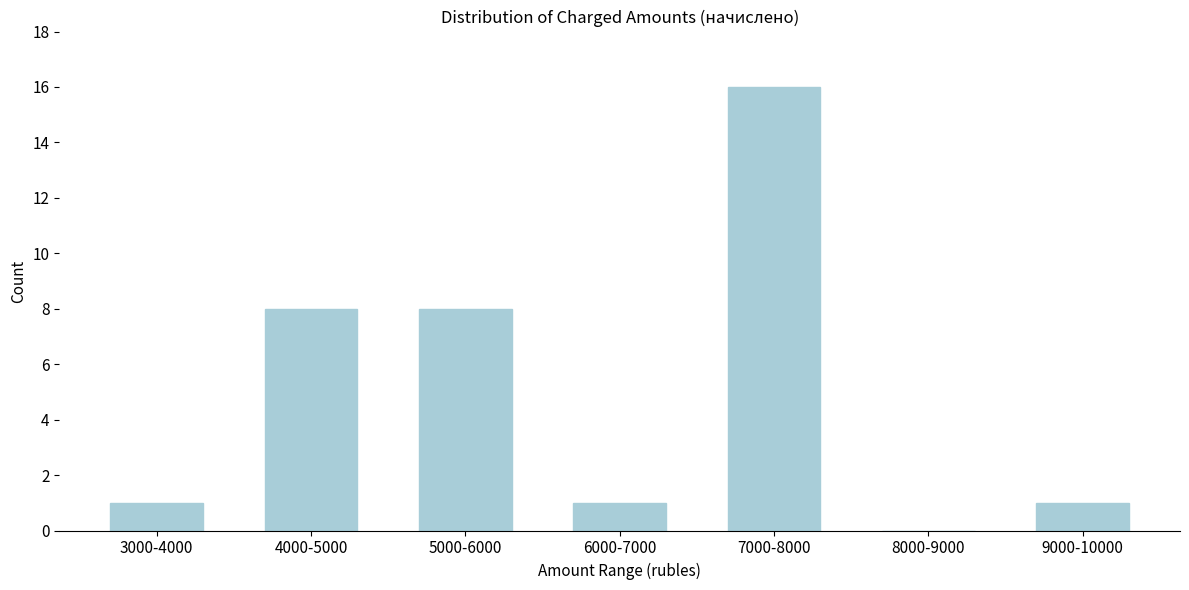

Reading left to right, transcribe all the data shown in this chart.

3000-4000=1	4000-5000=8	5000-6000=8	6000-7000=1	7000-8000=16	8000-9000=0	9000-10000=1